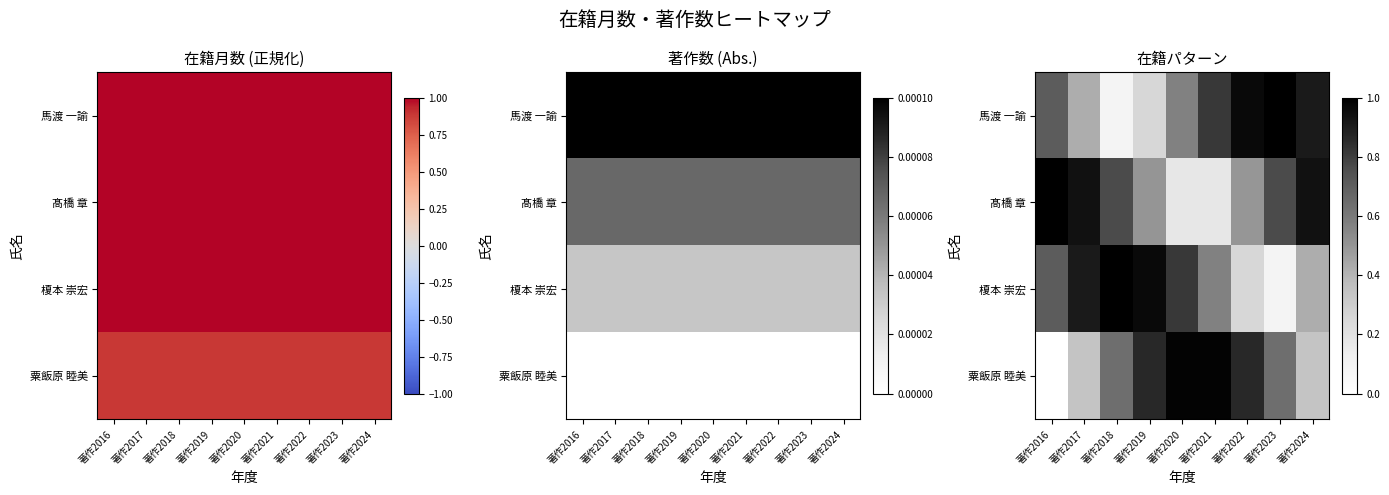

The 馬渡 一諭 series shows 0.8 at 著作2021. True or false?

True